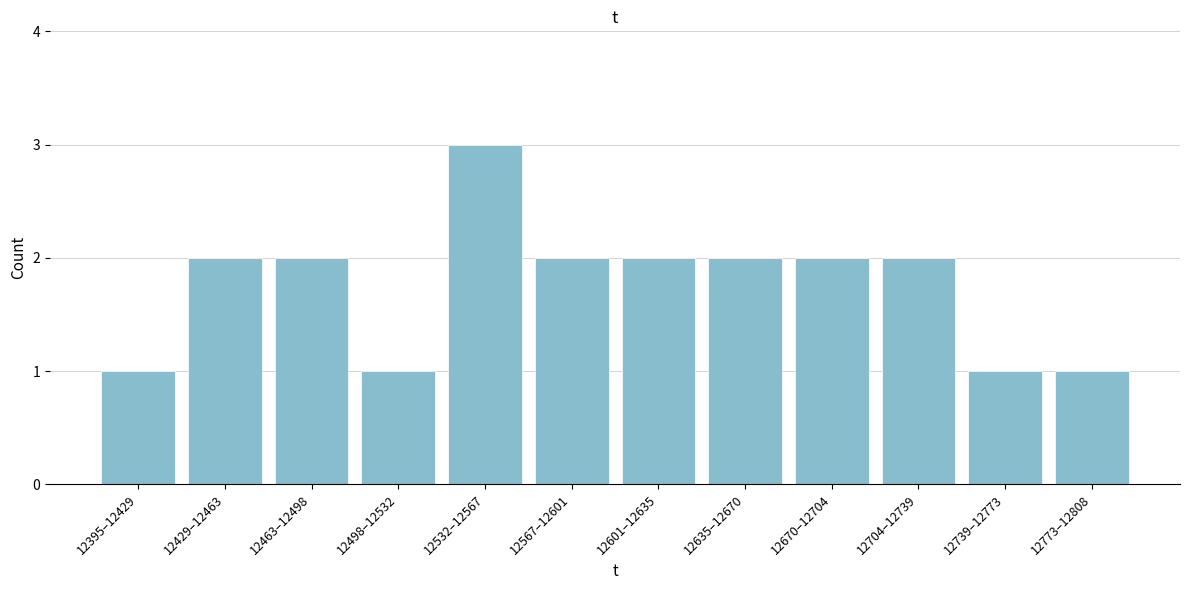

Reading left to right, what are all the values shown in this chart?

12395–12429=1	12429–12463=2	12463–12498=2	12498–12532=1	12532–12567=3	12567–12601=2	12601–12635=2	12635–12670=2	12670–12704=2	12704–12739=2	12739–12773=1	12773–12808=1